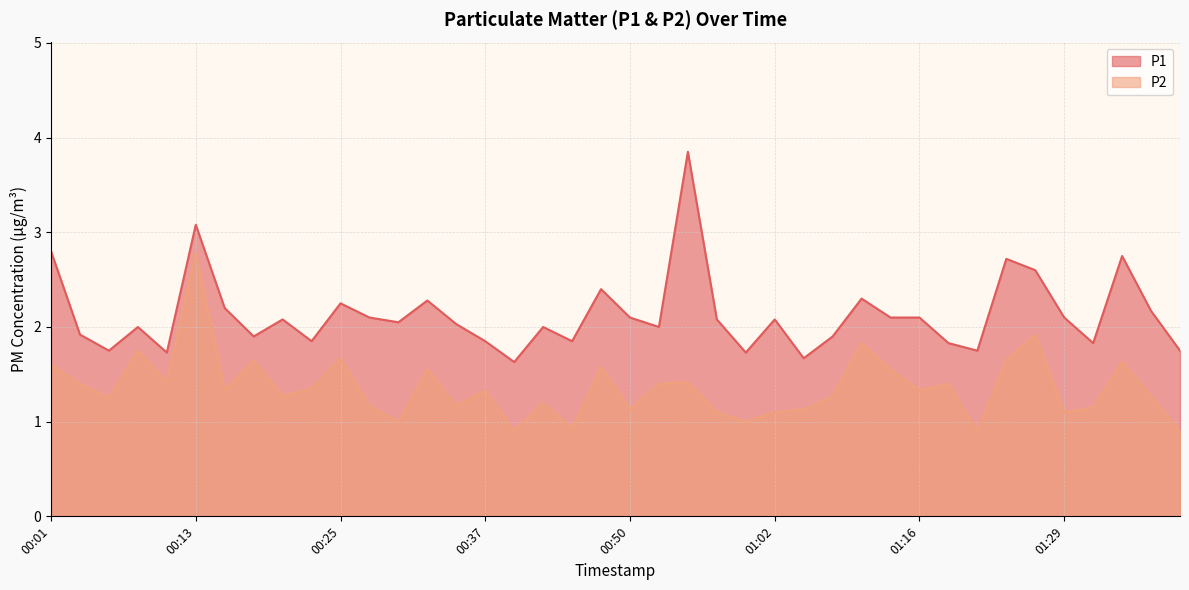

What is the difference between the maximum and second lowest values in the P1 series?

2.2